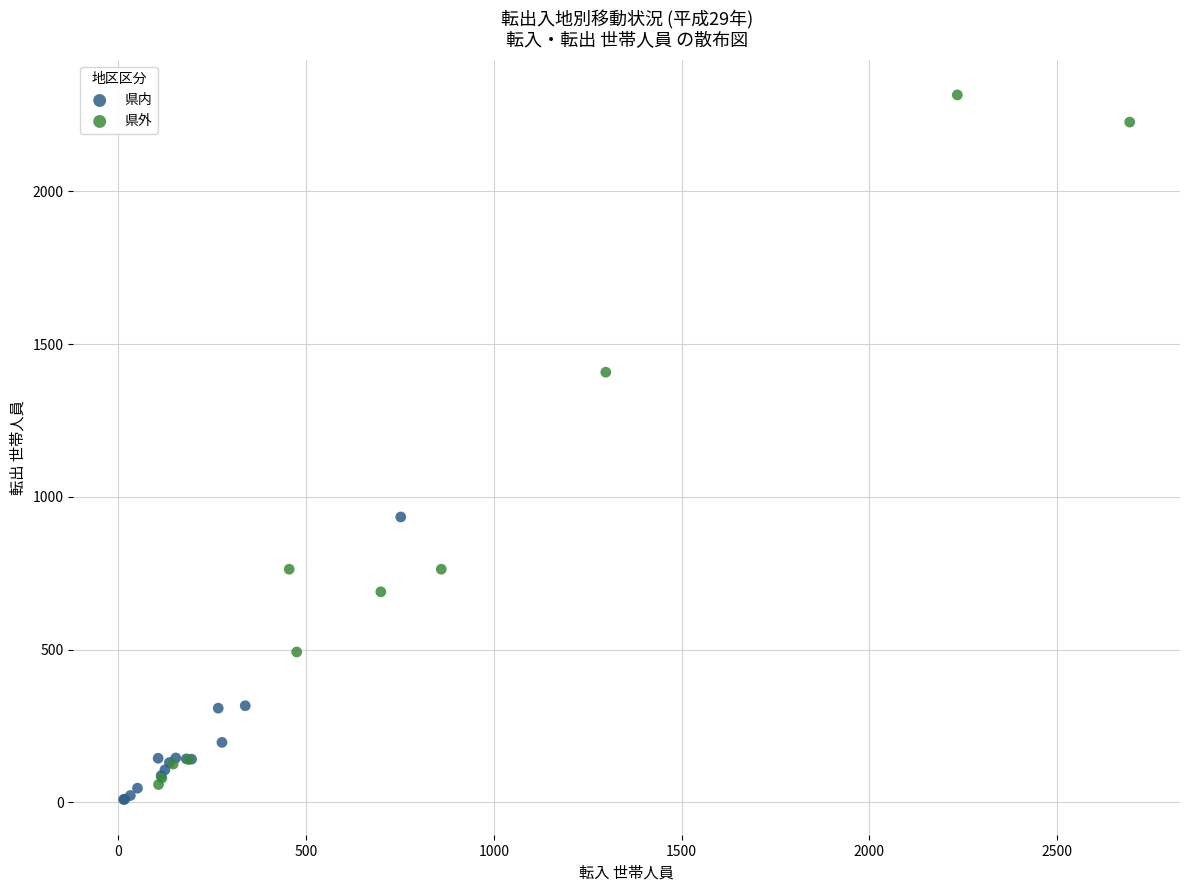

Which series contains the highest Y value?

県外